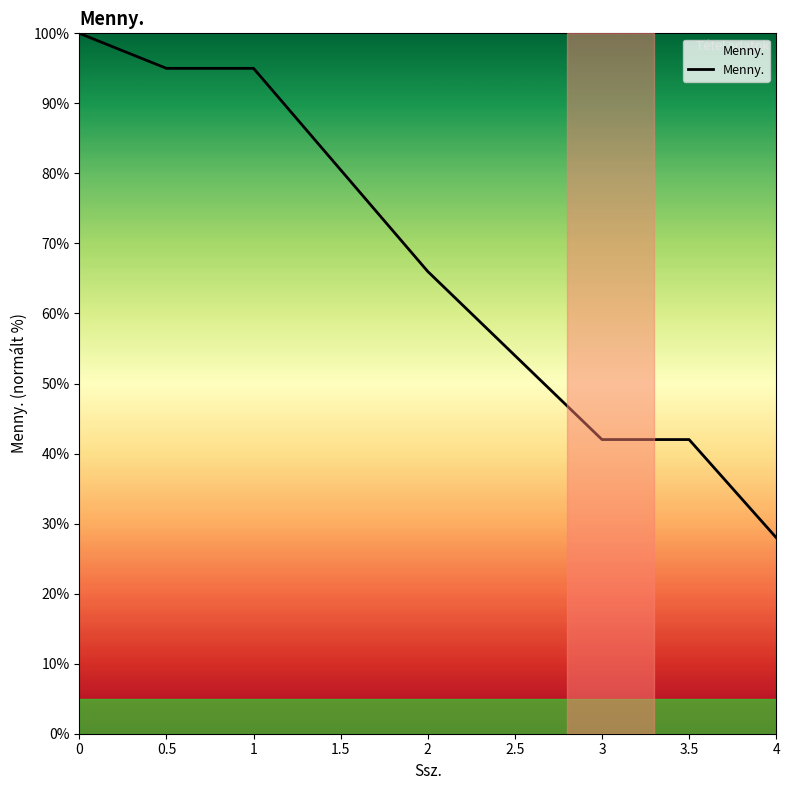

At which category does the chart reach its minimum across all series?

4